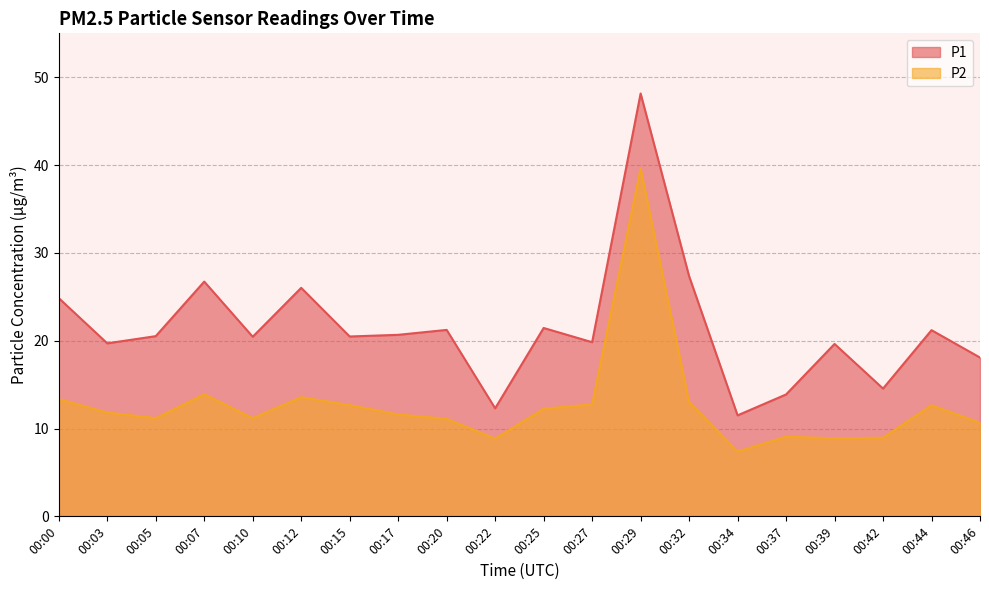

True or false: P2 and P1 intersect in this chart.

False